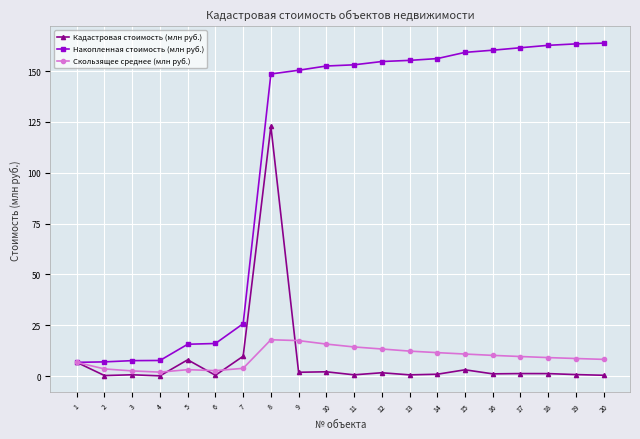

Which category has the highest value in the Кадастровая стоимость (млн руб.) series?

8